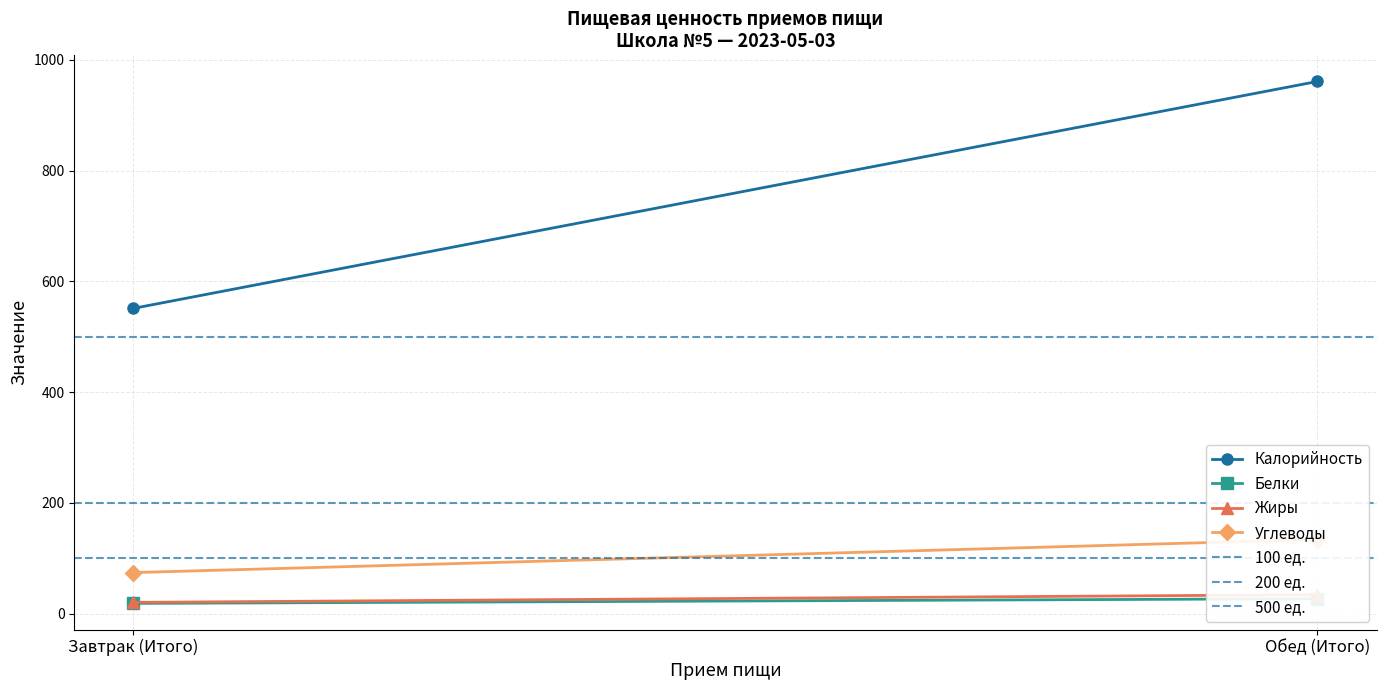

What is the total value across all series at Обед (Итого)?

1156.5